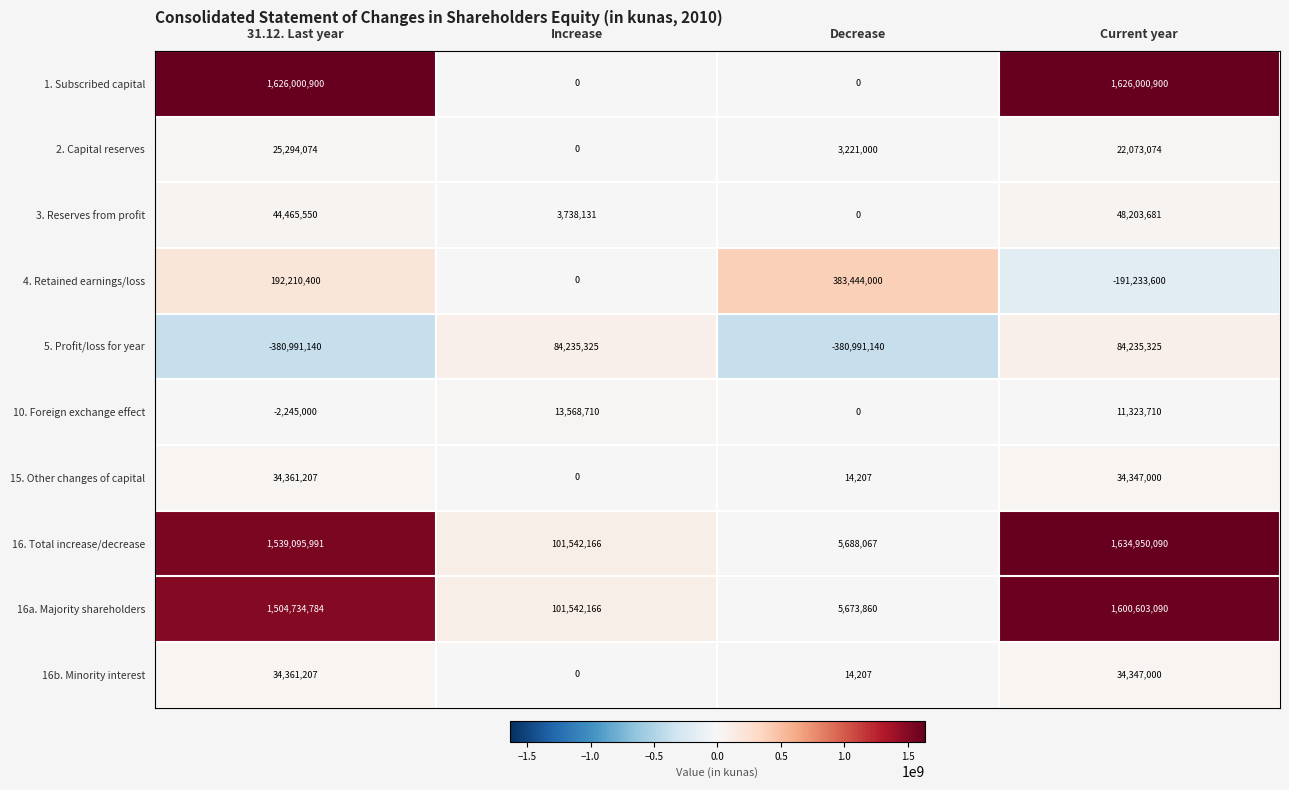

Between 31.12. Last year and Current year, which series saw the biggest shift?

5. Profit/loss for year